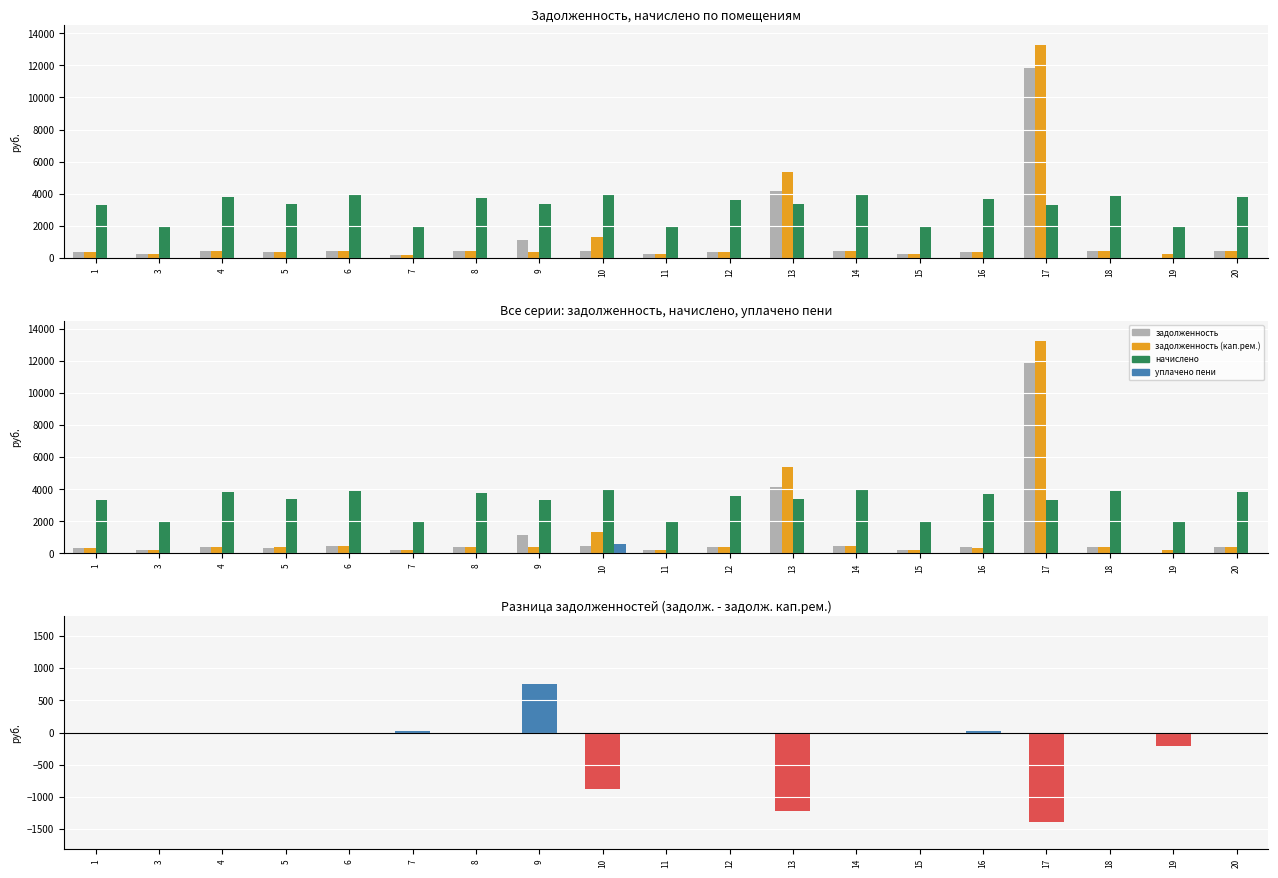

Is the value of разница задолженностей at 11 greater than the value of задолженность (кап.рем.) at 9?

No